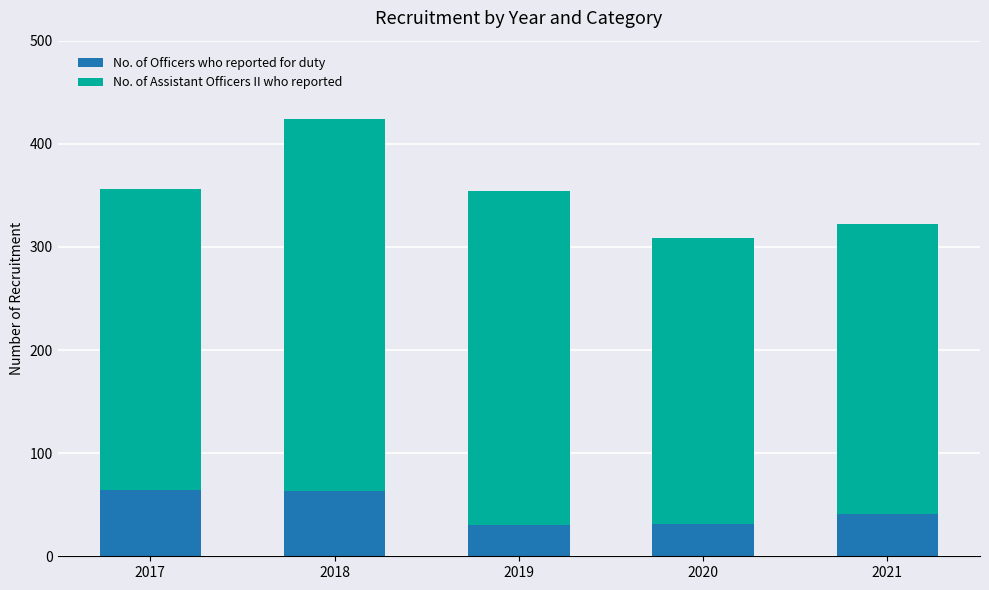

What is the lowest value of the No. of Officers who reported for duty series?

30